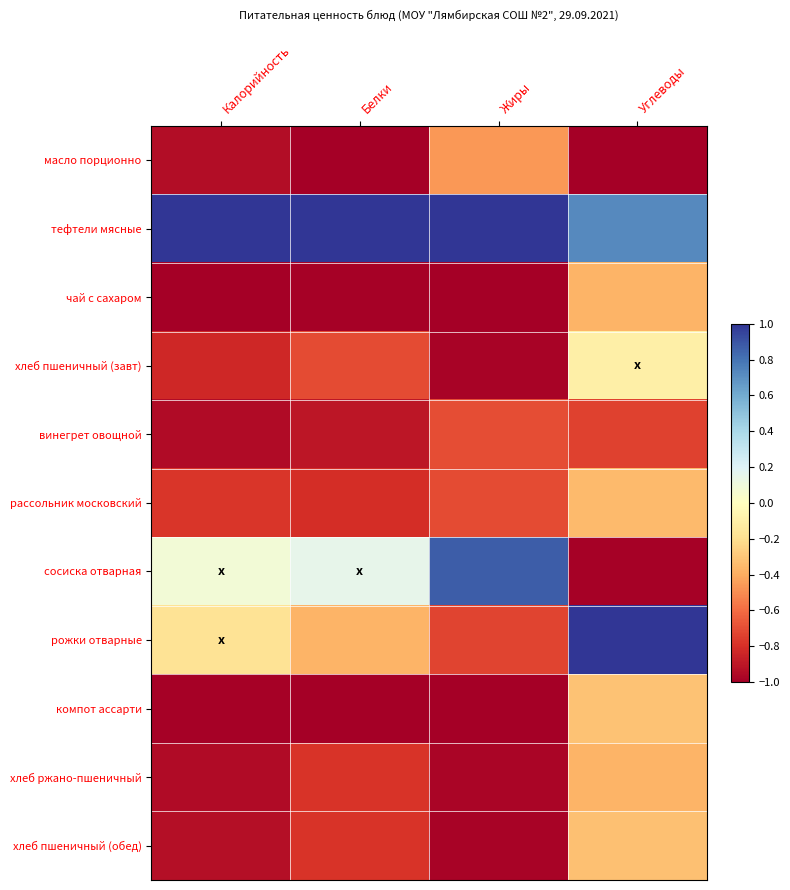

How many categories are shown in the chart?

4